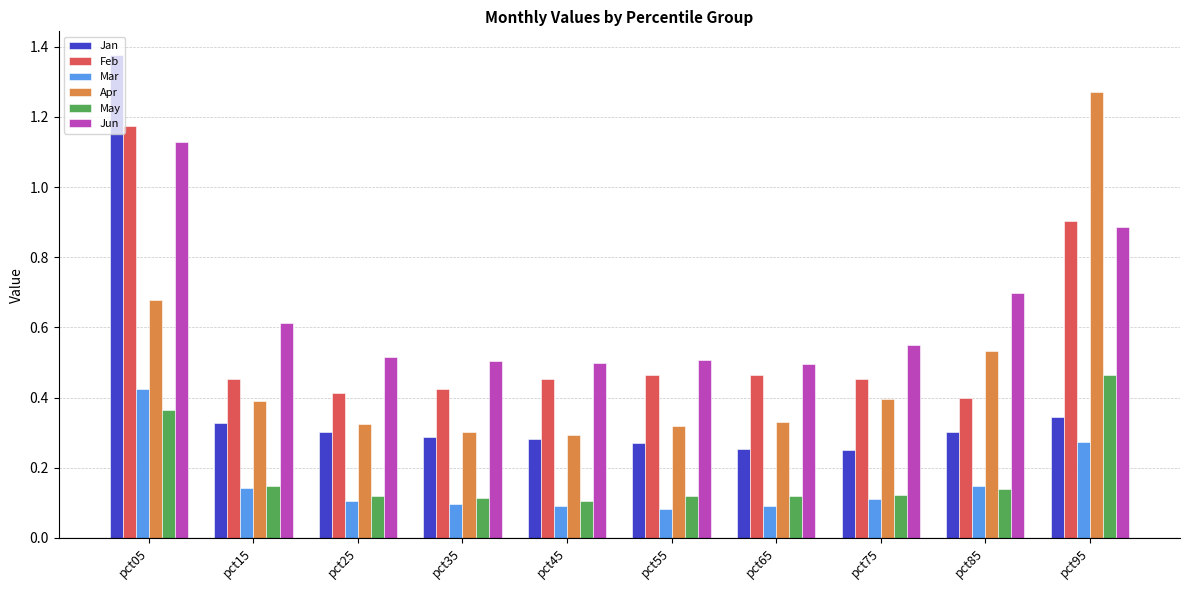

List the series in order of their peak value, highest first.

Jan, Apr, Feb, Jun, May, Mar